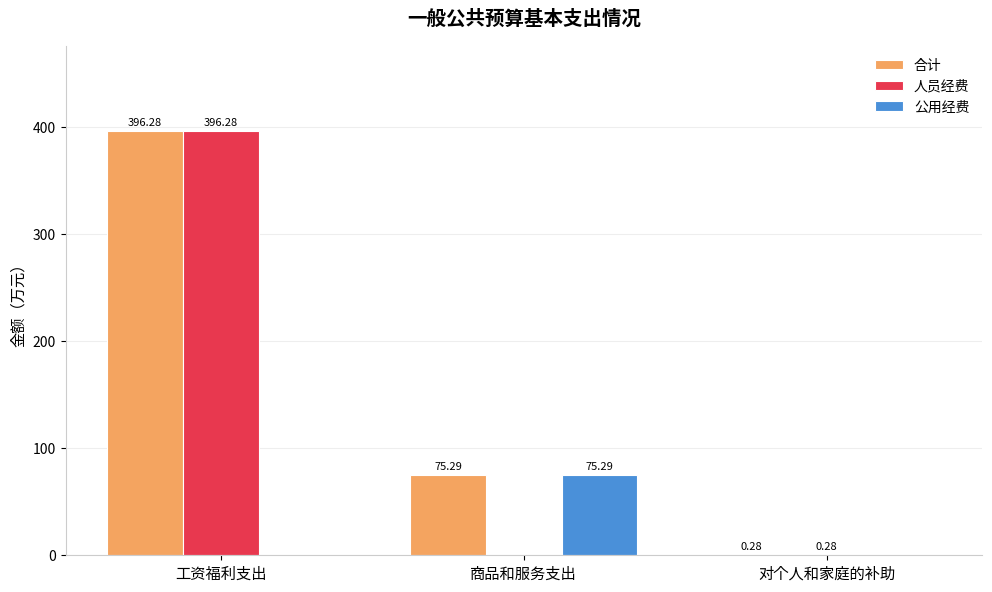

At which label does 人员经费 reach its peak?

工资福利支出